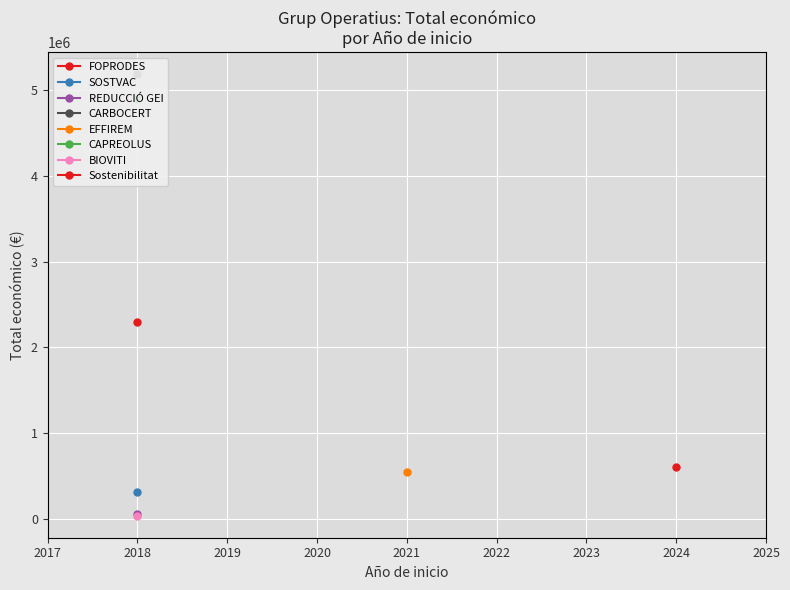

True or false: the data shows 1492458.5 at 2018.

False